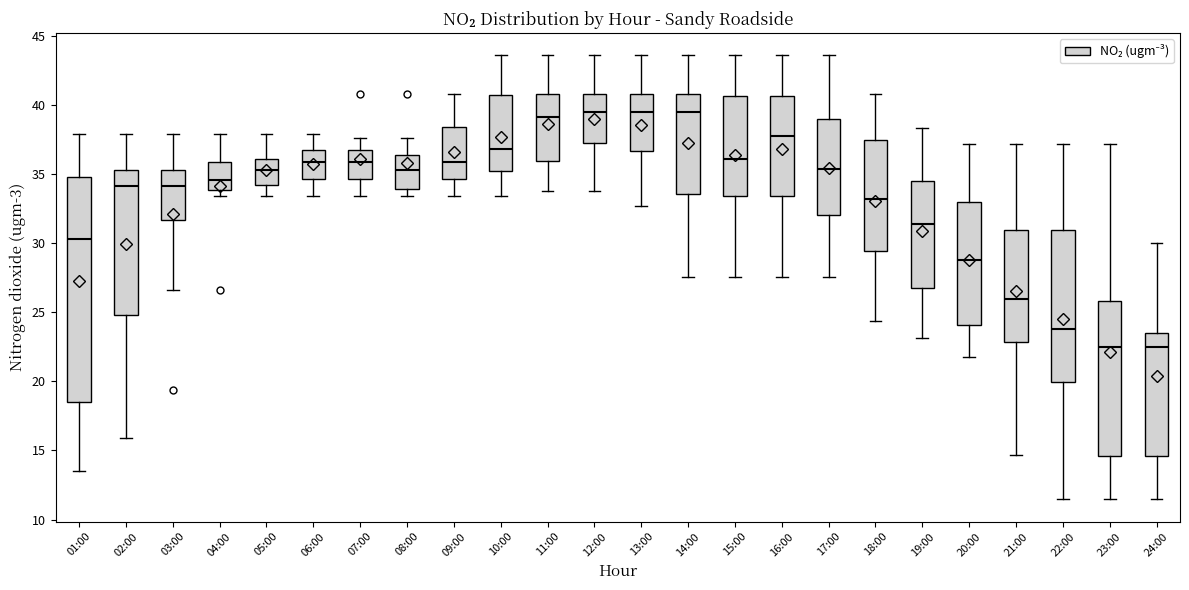

Where does the median line of the box for 19:00 sit on the y-axis? The values are not printed on the chart, so give them approximately, as read against the axis.

31.5